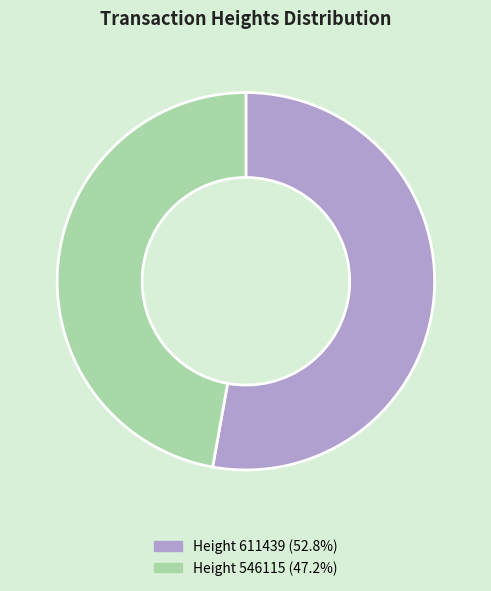

Does any single category account for the majority?

Yes